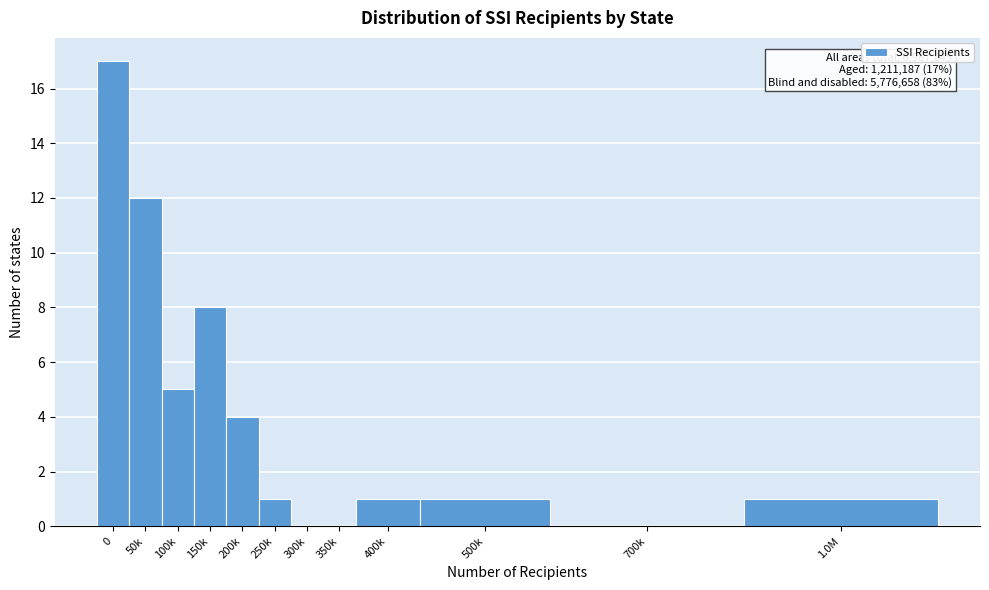

Reading left to right, list all the values displayed in this chart.

0=17	50k=12	100k=5	150k=8	200k=4	250k=1	300k=0	350k=0	400k=1	500k=1	700k=0	1.0M=1